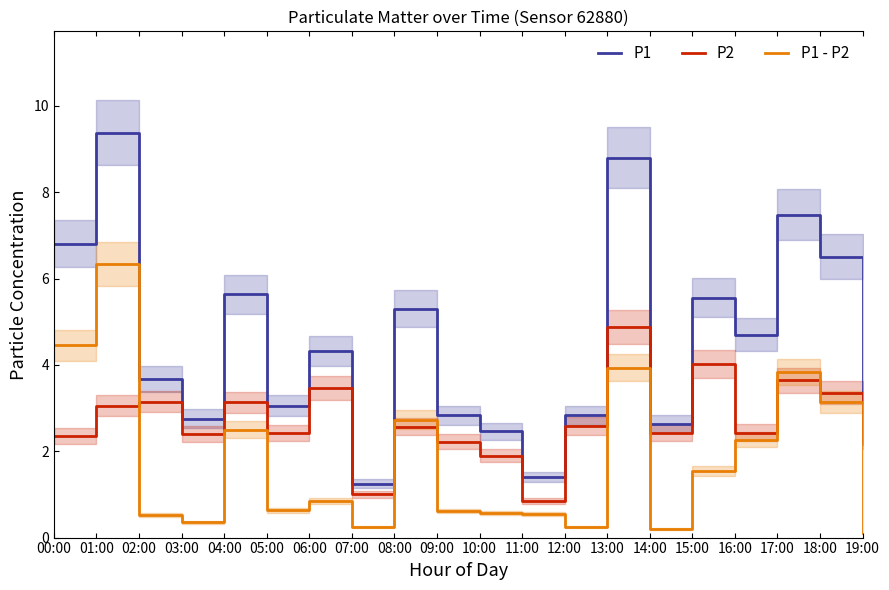

What is the difference between the maximum and minimum values in the P2 series?

4.0